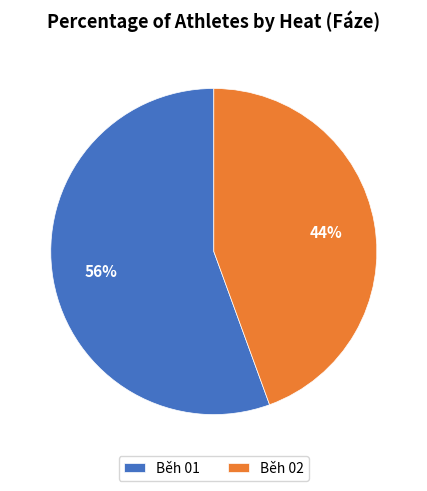

What percentage is the Běh 01 slice, to the nearest percent?

56%